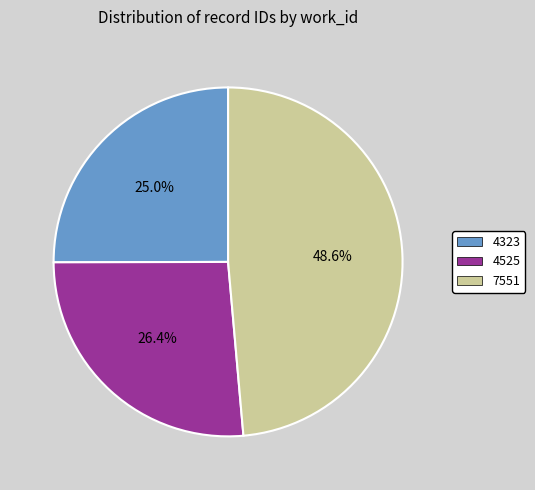

Is there any slice that represents more than half of the pie?

No